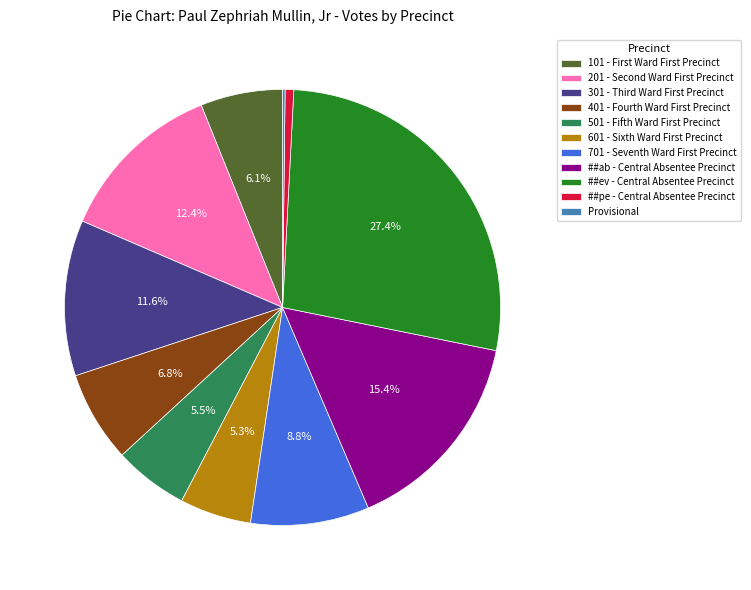

Does any single category account for the majority?

No